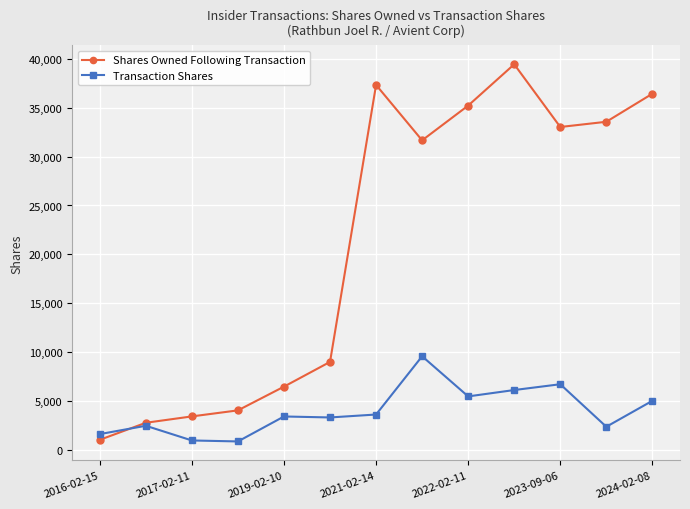

What is the maximum value shown in the chart?

39419